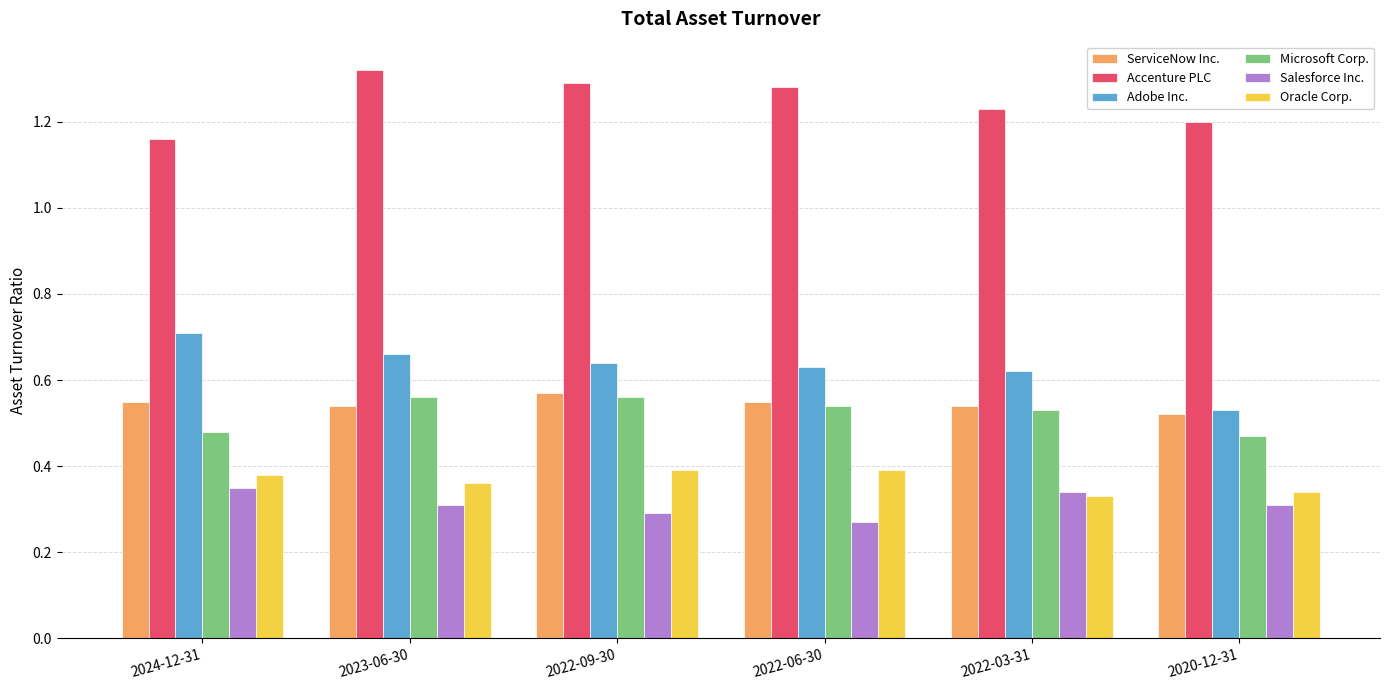

Which series has the largest total across all categories?

Accenture PLC